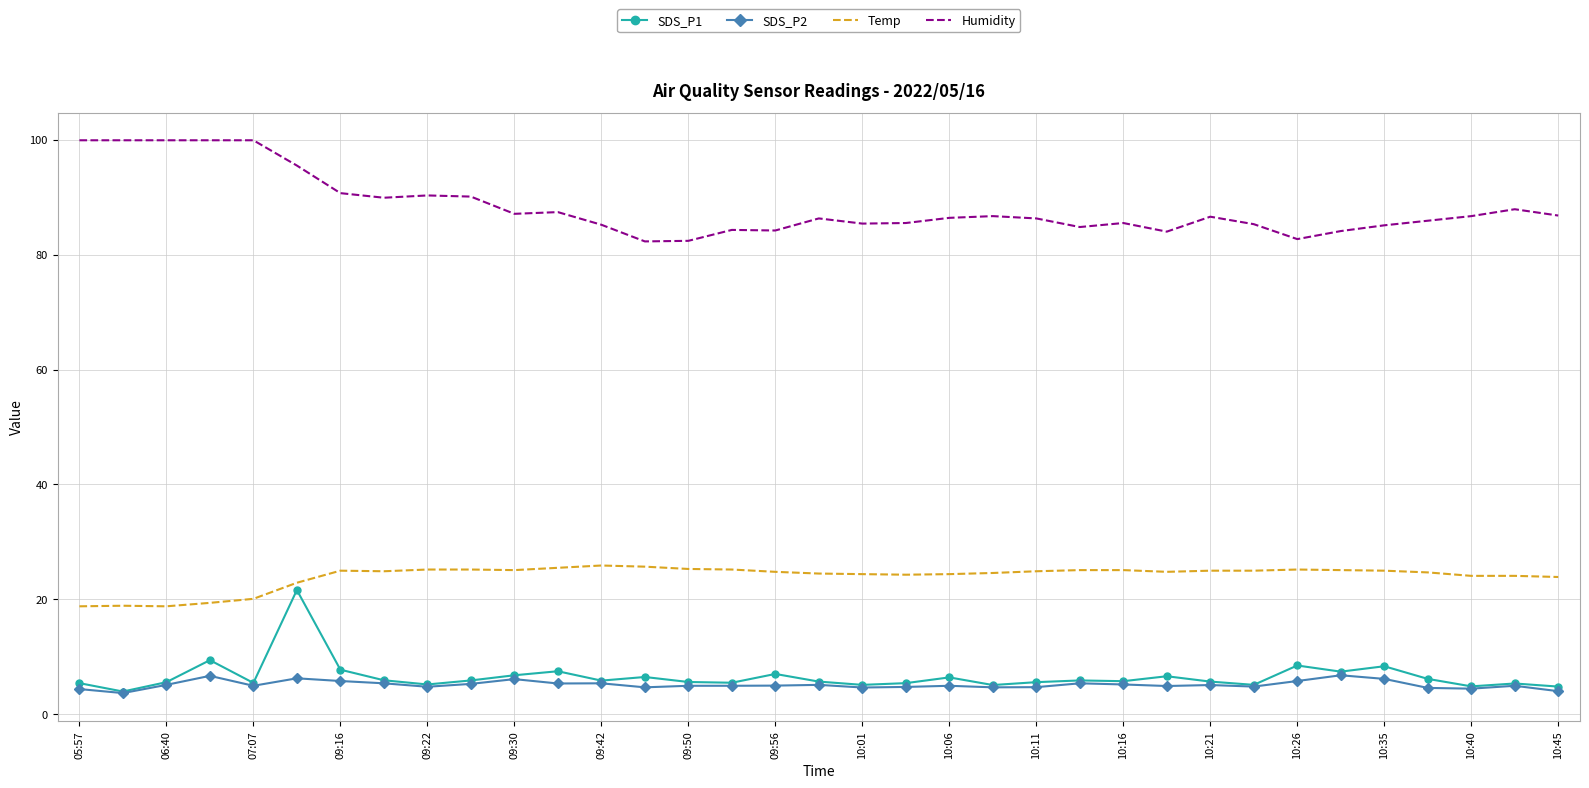

True or false: Temp and Humidity cross at least once.

False